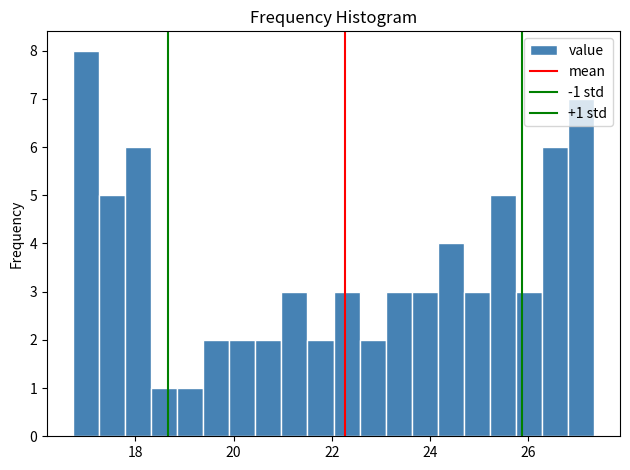

Read against the x-axis, roughly where is the centre of the tallest bar?

17.0